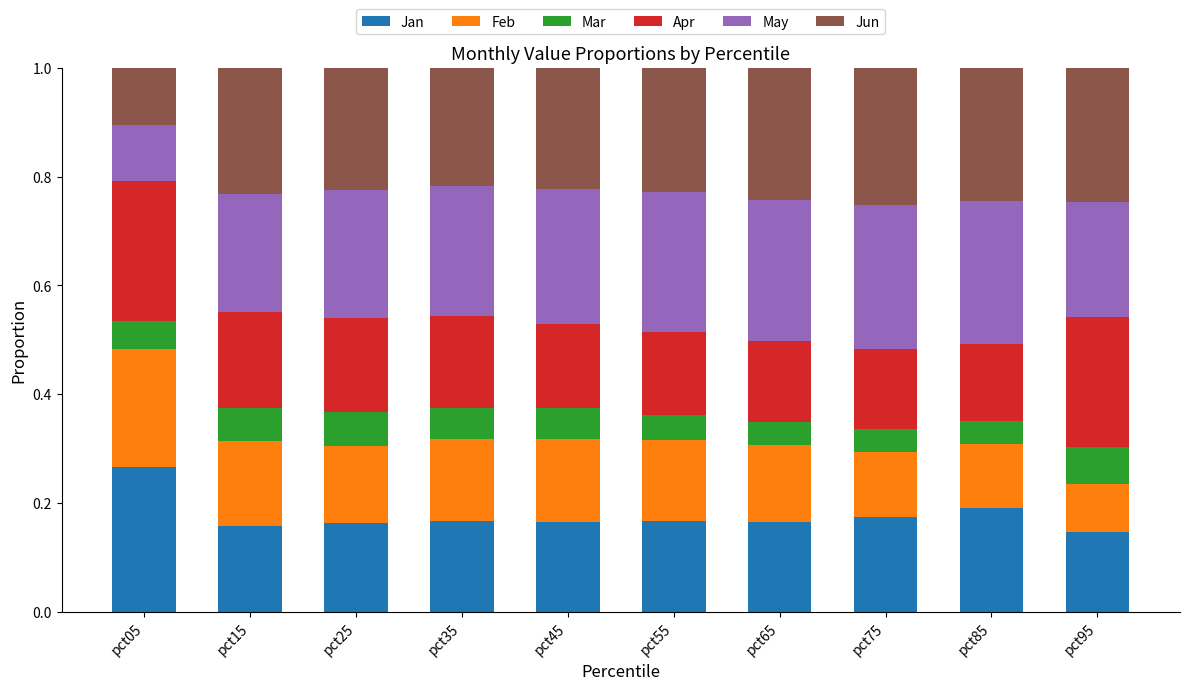

What is the sum of the Jan values at pct85 and pct55?

0.4